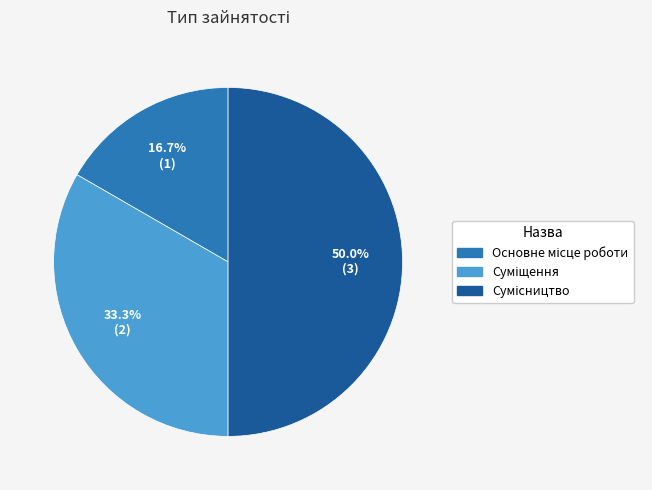

How many segments does this pie chart have?

3